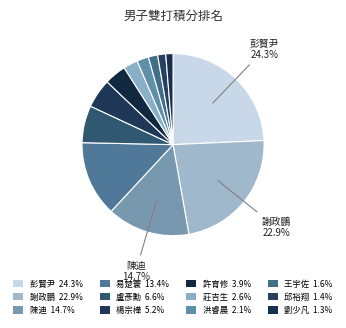

Rank the categories by value from highest to lowest.

彭賢尹, 謝政鵬, 陳迪, 易楚寰, 盧彥勳, 楊宗樺, 許育修, 莊吉生, 洪睿晨, 王宇佐, 邱裕翔, 劉少凡